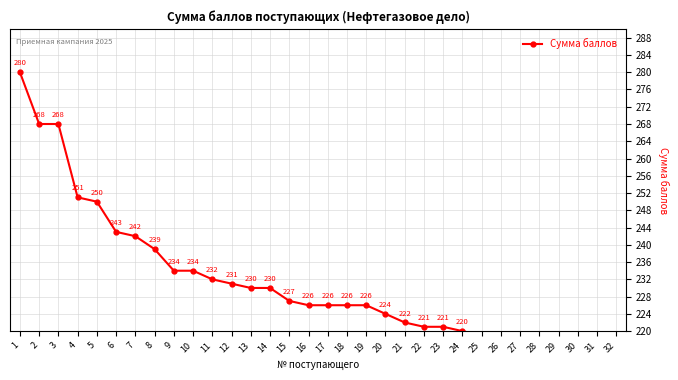

Approximately how many times larger is the value at 21 compared to 20?

1.0